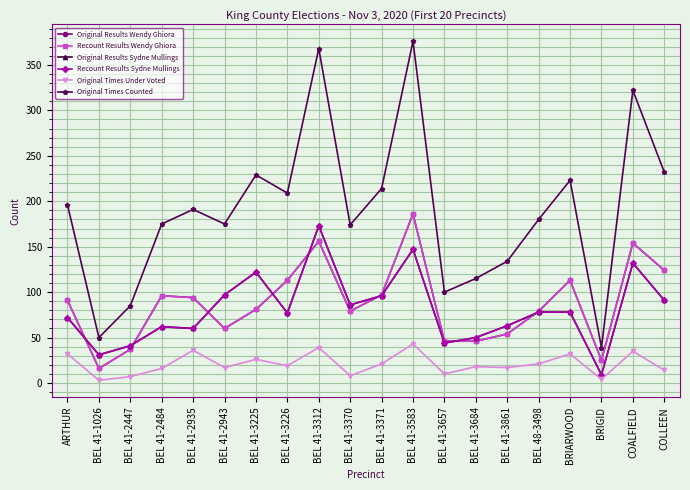

True or false: Original Times Counted has a value of 214 at BEL 41-3371.

True